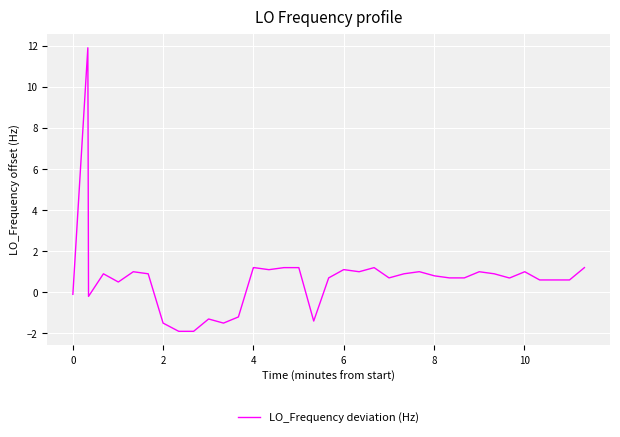

What is the minimum value shown in the chart?

-1.9